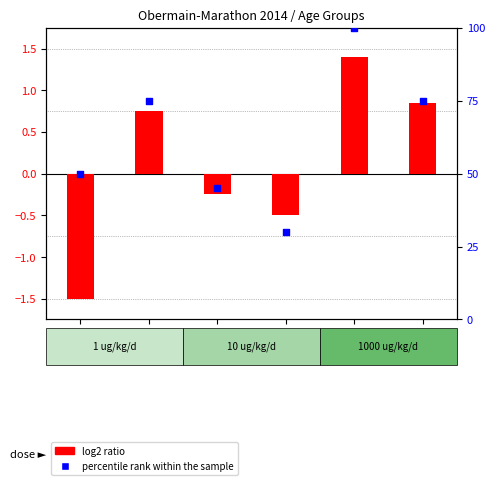

What are all the series names shown in the legend?

log2 ratio, percentile rank within the sample